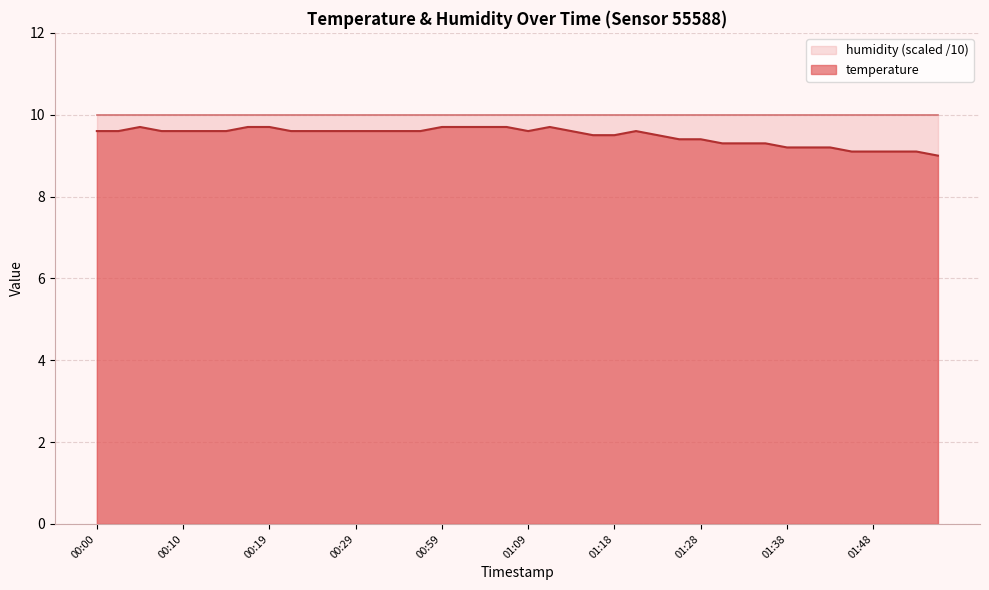

Reading left to right, what are all the values shown in this chart?

00:00=9.6	00:02=9.6	00:05=9.7	00:07=9.6	00:10=9.6	00:12=9.6	00:15=9.6	00:17=9.7	00:19=9.7	00:22=9.6	00:24=9.6	00:27=9.6	00:29=9.6	00:32=9.6	00:34=9.6	00:36=9.6	00:59=9.7	01:01=9.7	01:04=9.7	01:06=9.7	01:09=9.6	01:11=9.7	01:14=9.6	01:16=9.5	01:18=9.5	01:21=9.6	01:23=9.5	01:26=9.4	01:28=9.4	01:31=9.3	01:33=9.3	01:36=9.3	01:38=9.2	01:40=9.2	01:43=9.2	01:45=9.1	01:48=9.1	01:50=9.1	01:53=9.1	01:55=9.0